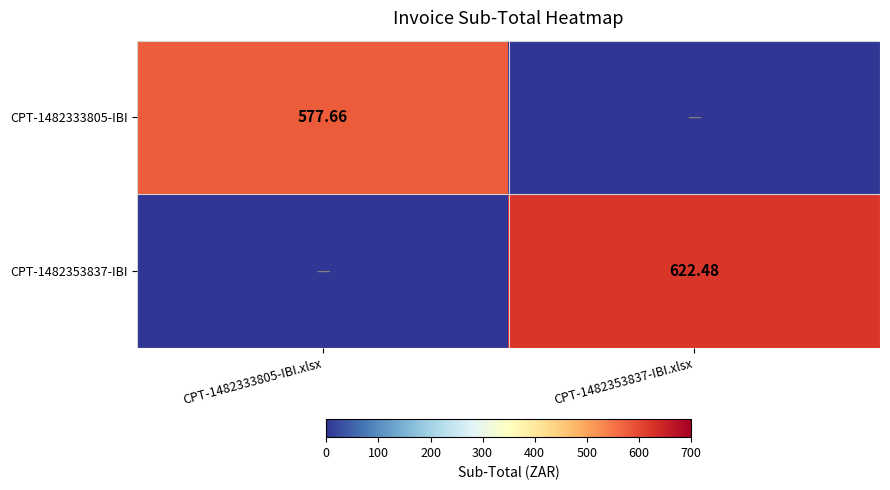

At which label does CPT-1482353837-IBI reach its peak?

CPT-1482353837-IBI.xlsx